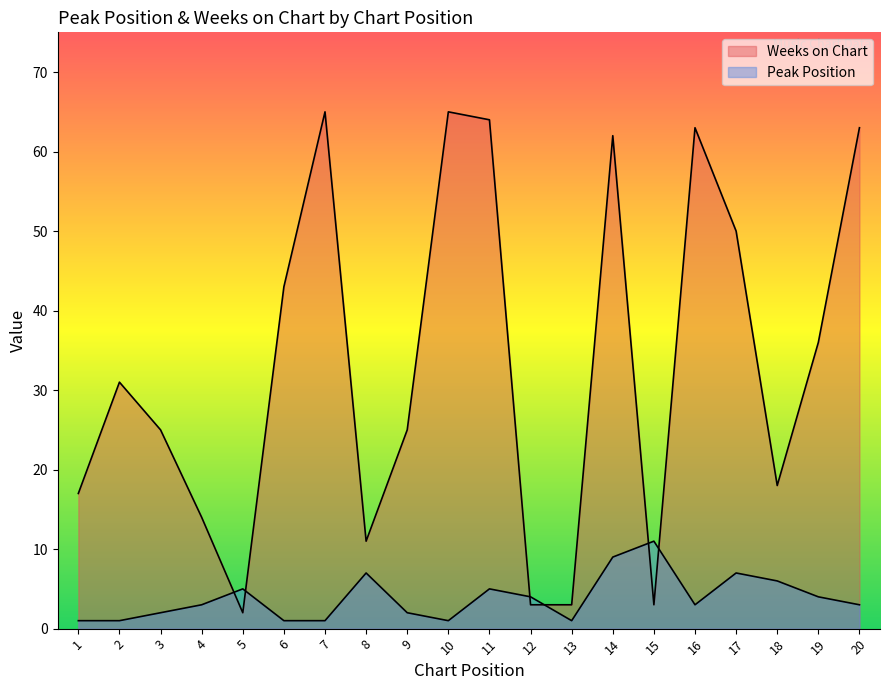

What is the value of the Peak Position point at the 18th from the left?

6